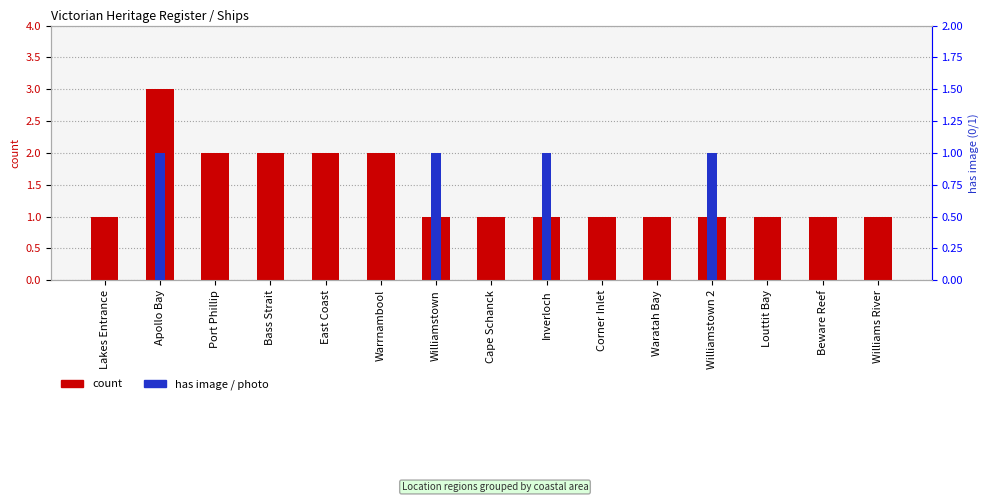

Which series has the largest total across all categories?

count